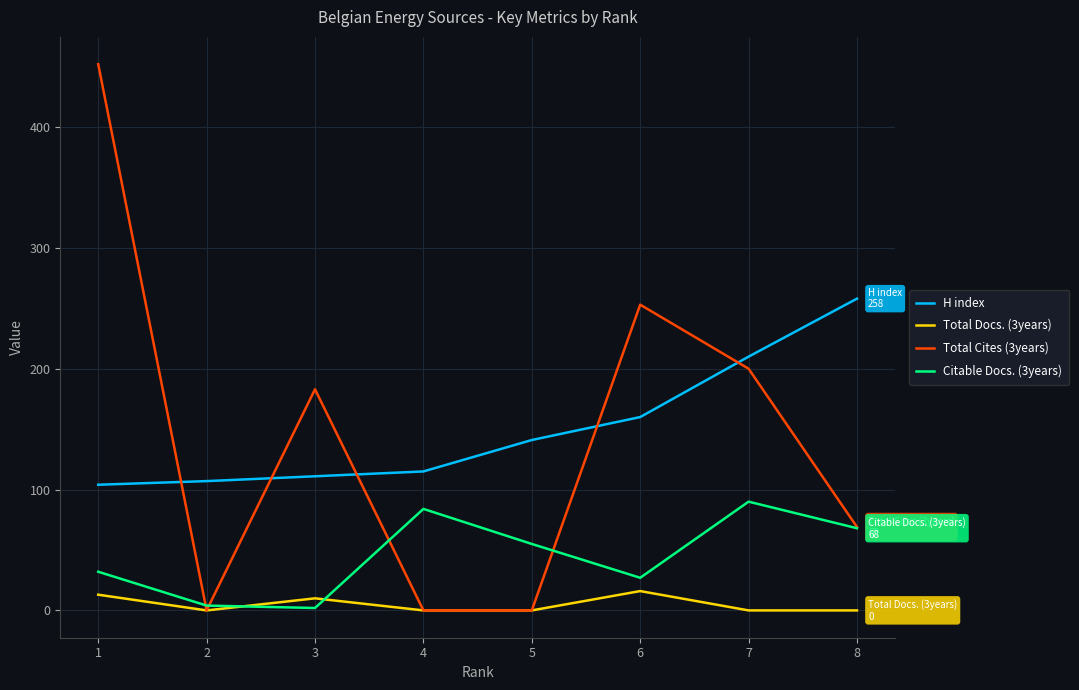

How many interior local peaks does the Total Cites (3years) series have?

2